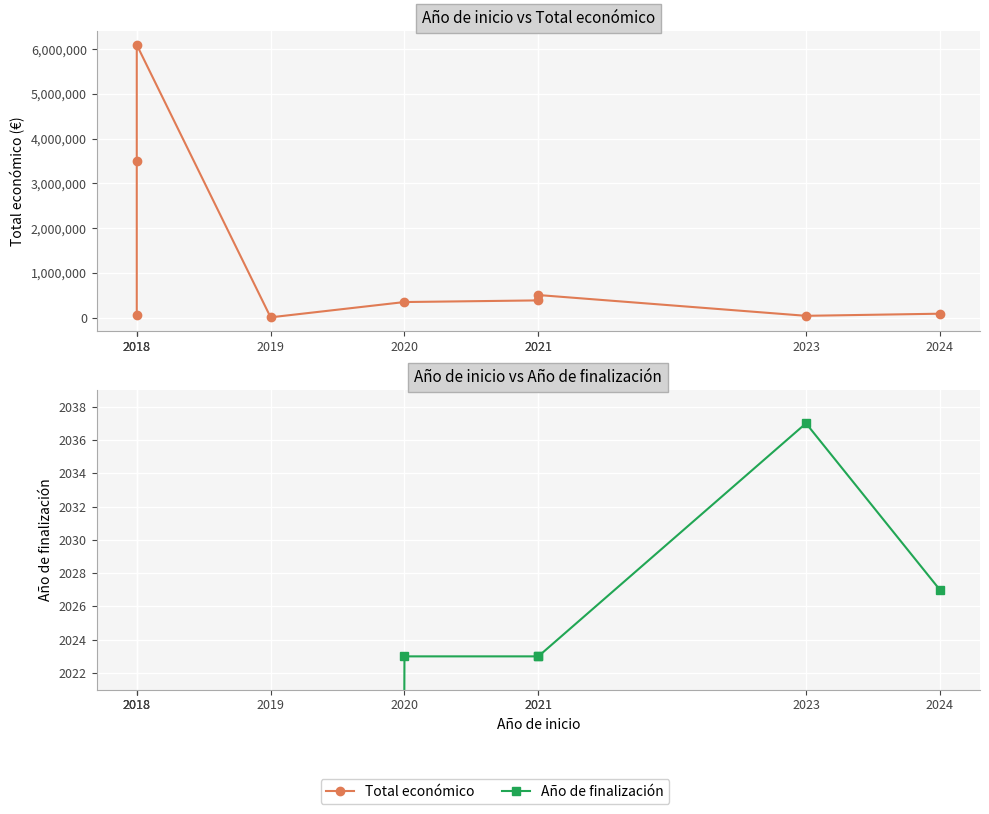

How many data points does each series have?

9